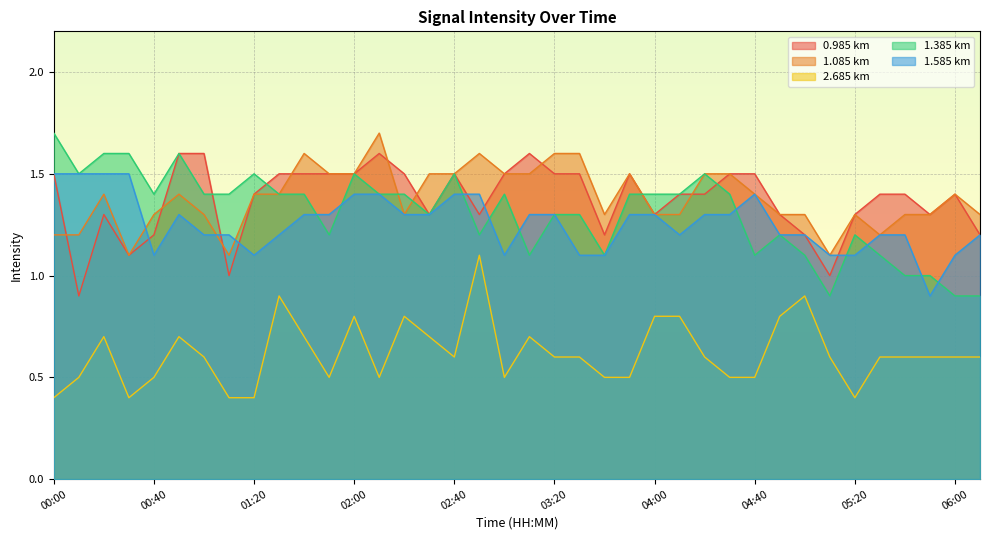

Does the chart display data point markers on the line(s)?

No